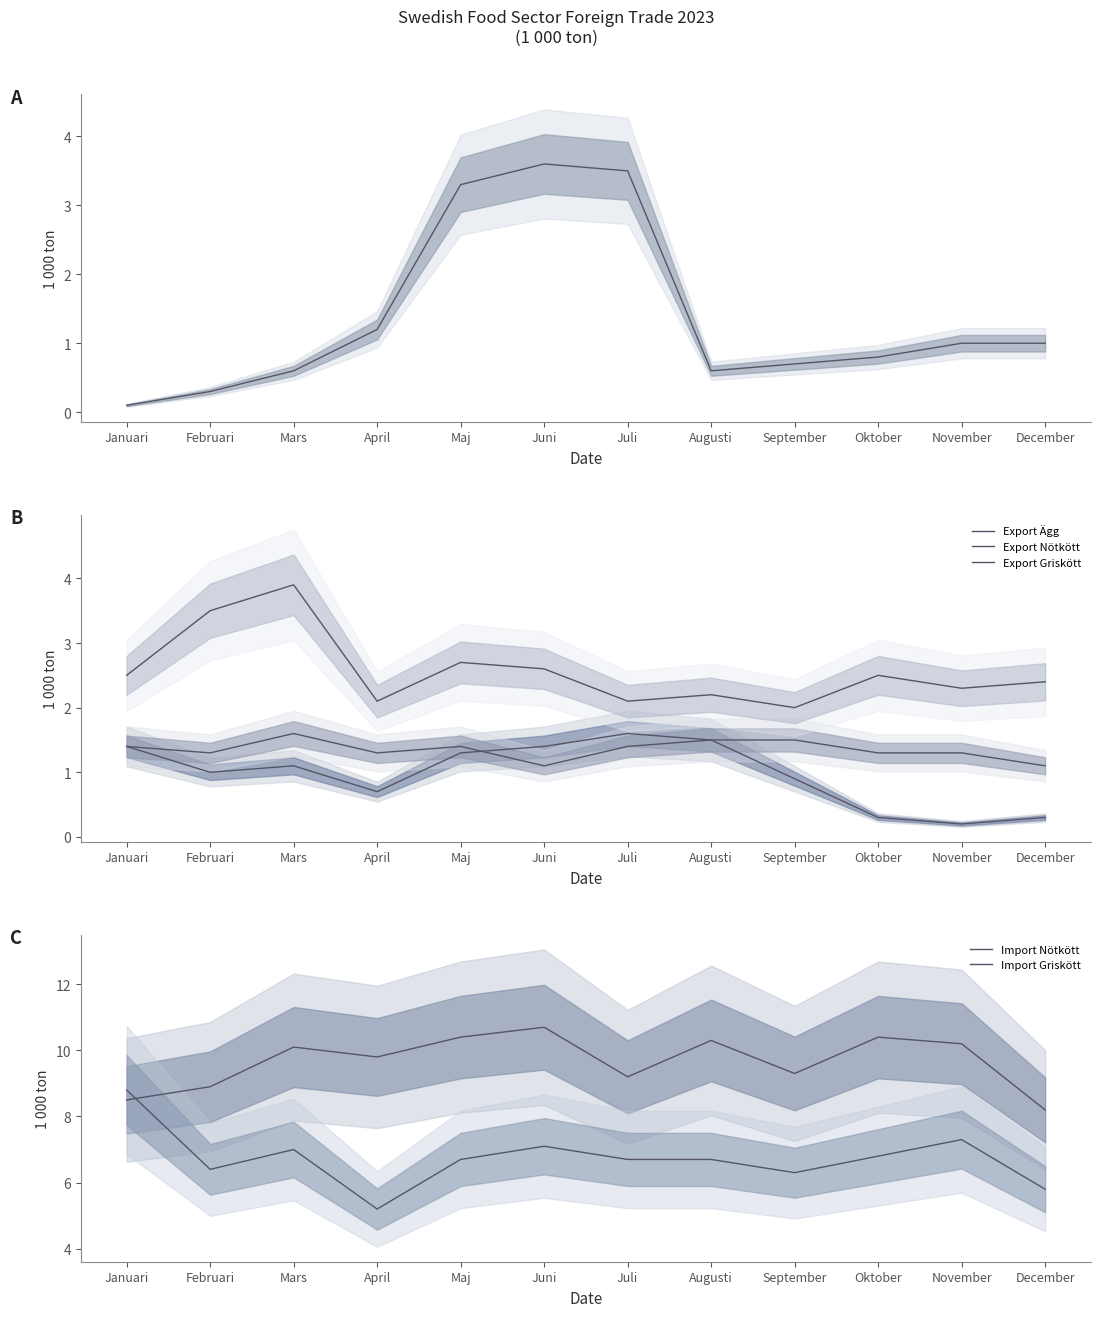

After their last crossing, which series has the higher values: Import Griskött or Import Nötkött?

Import Nötkött